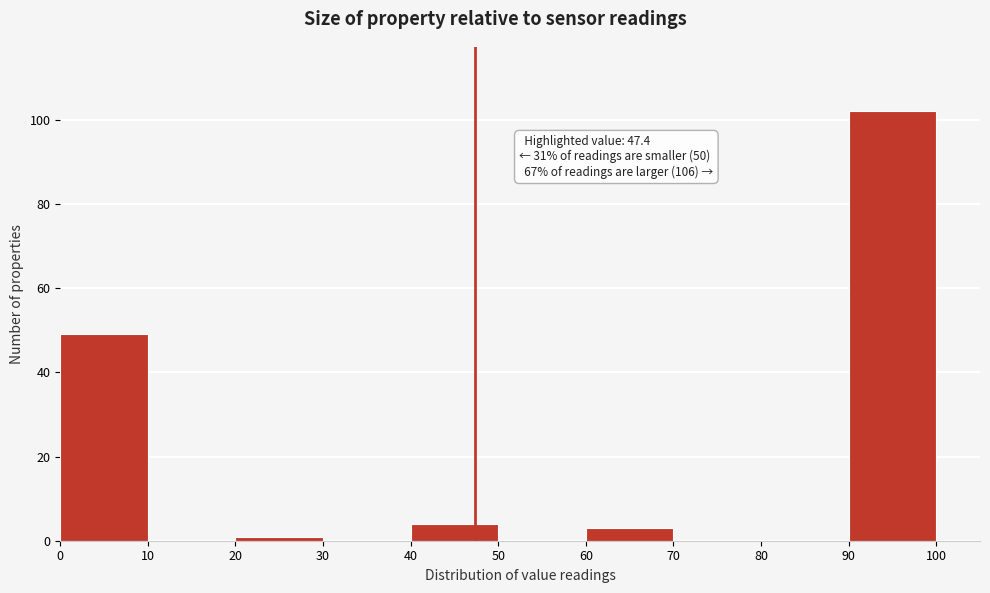

Which range on the x-axis has the tallest bar?

90 to 100